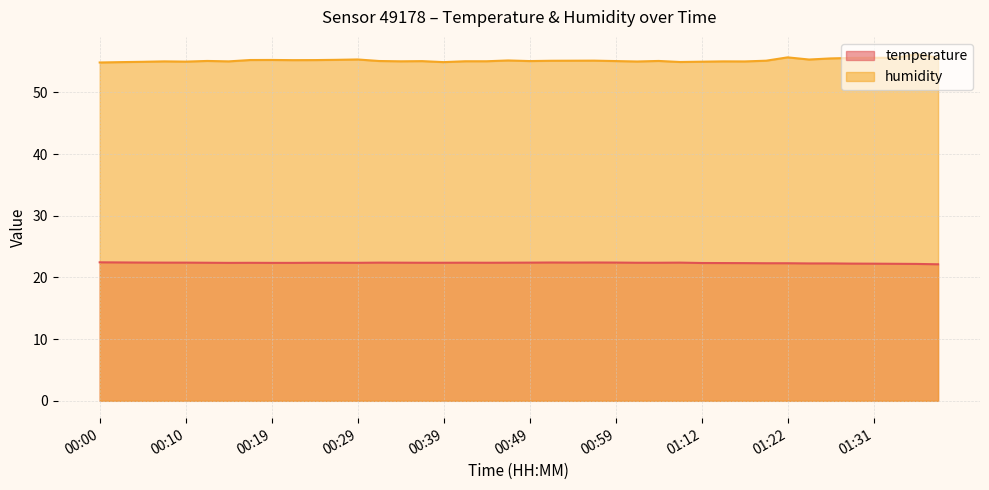

True or false: humidity and temperature intersect in this chart.

False